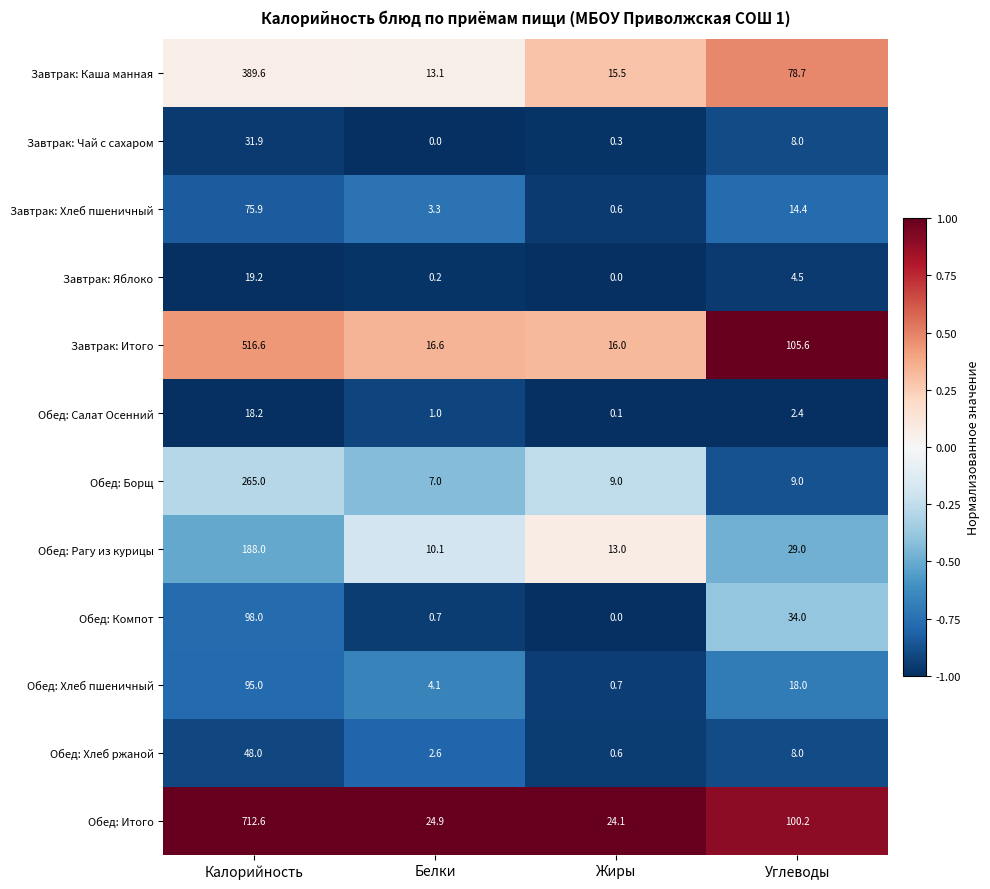

List the series in order of their peak value, lowest first.

Обед: Салат Осенний, Завтрак: Яблоко, Завтрак: Чай с сахаром, Обед: Хлеб ржаной, Завтрак: Хлеб пшеничный, Обед: Хлеб пшеничный, Обед: Компот, Обед: Рагу из курицы, Обед: Борщ, Завтрак: Каша манная, Завтрак: Итого, Обед: Итого